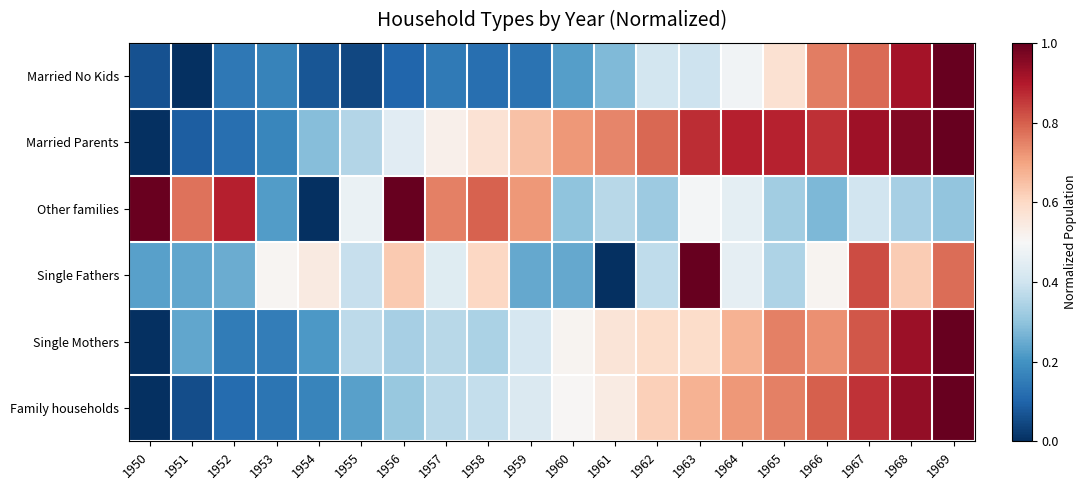

At which category does the chart reach its peak across all series?

1969